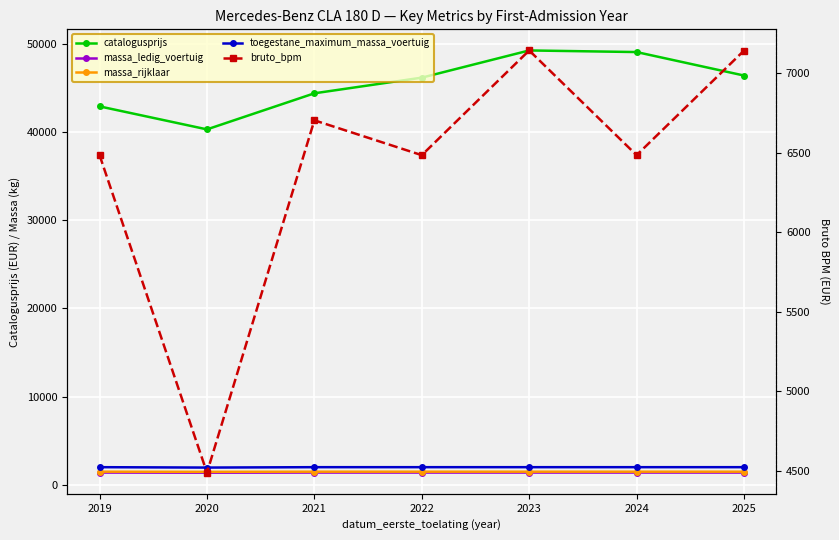

Between 2024 and 2021, which is larger?

2024